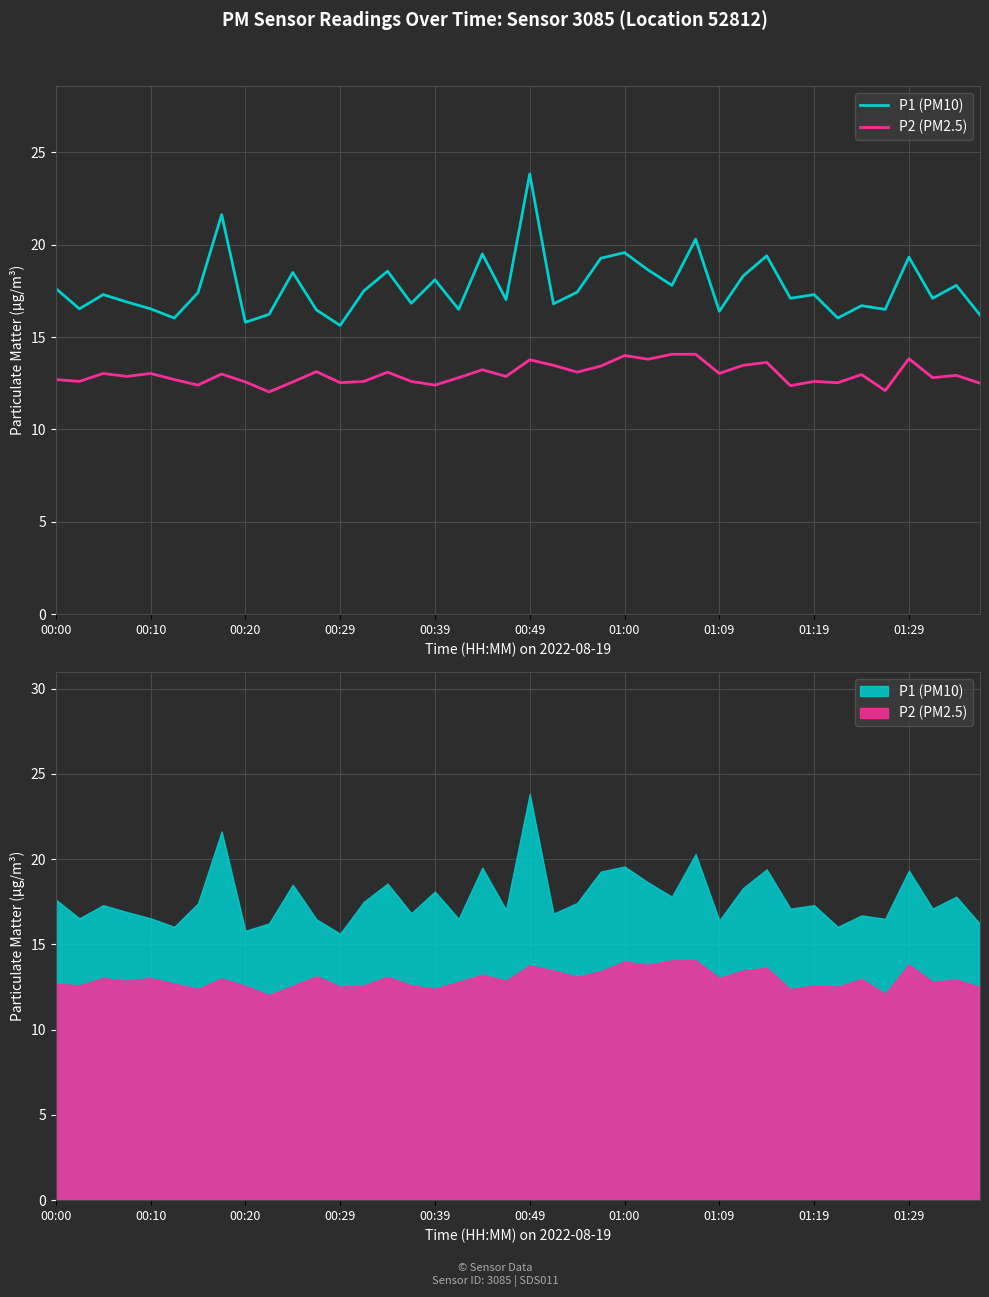

How many interior local valleys does the P2 (PM2.5) series have?

14